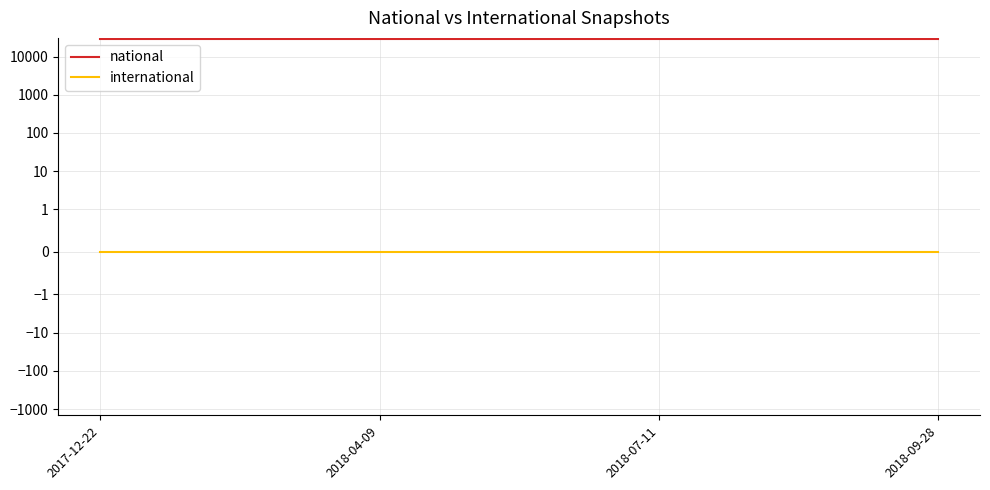

What is the label of the 1st point from the left?

2017-12-22